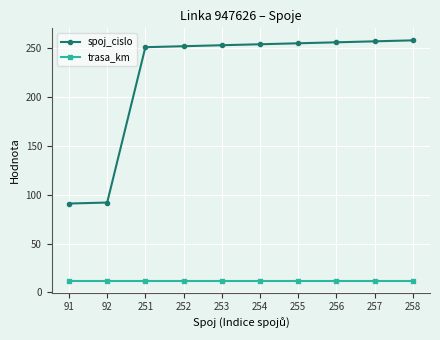

Which series has the widest spread of values?

spoj_cislo